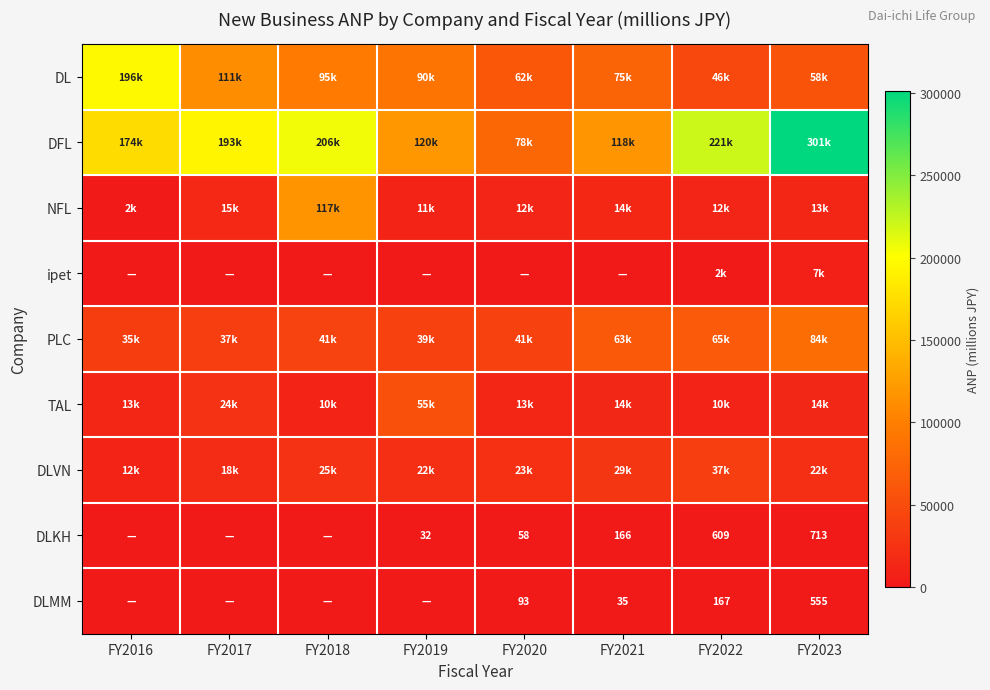

Which series has the largest range (max minus min)?

DFL